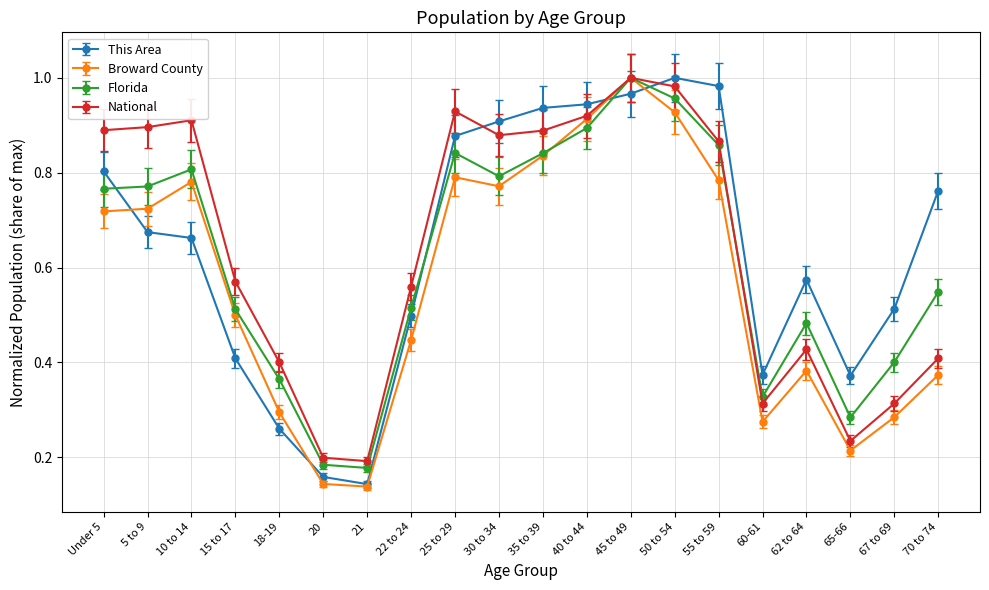

In Broward County, how many points are higher than both neighbors (excluding endpoints)?

4